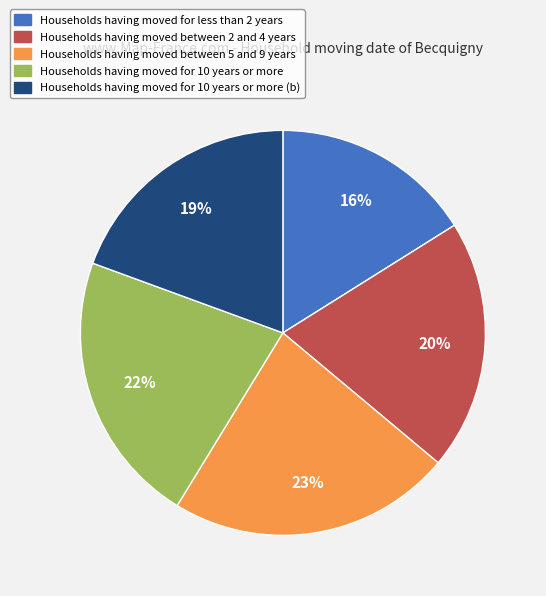

How many slices are in this pie chart?

5